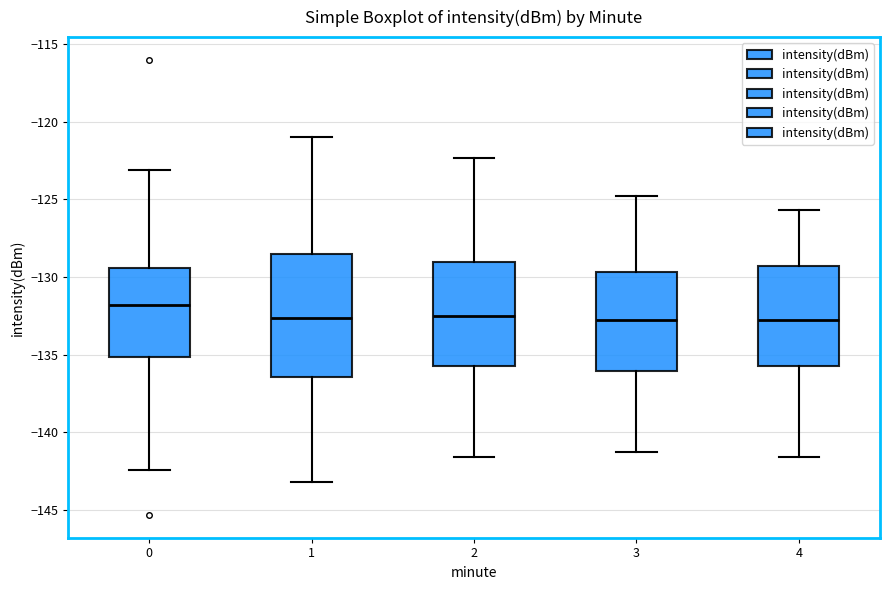

Reading left to right, transcribe this box plot: for each box, give where its median line is, the range the box spans, and where its two whiskers end, as read against the y-axis. The values are not printed on the chart, so give them approximately, as read against the axis.

0: median -132.0, box -135.0 to -129.5, whiskers -142.5 to -123.0
1: median -132.5, box -136.5 to -128.5, whiskers -143.0 to -121.0
2: median -132.5, box -135.5 to -129.0, whiskers -141.5 to -122.5
3: median -132.5, box -136.0 to -129.5, whiskers -141.0 to -125.0
4: median -132.5, box -135.5 to -129.5, whiskers -141.5 to -125.5